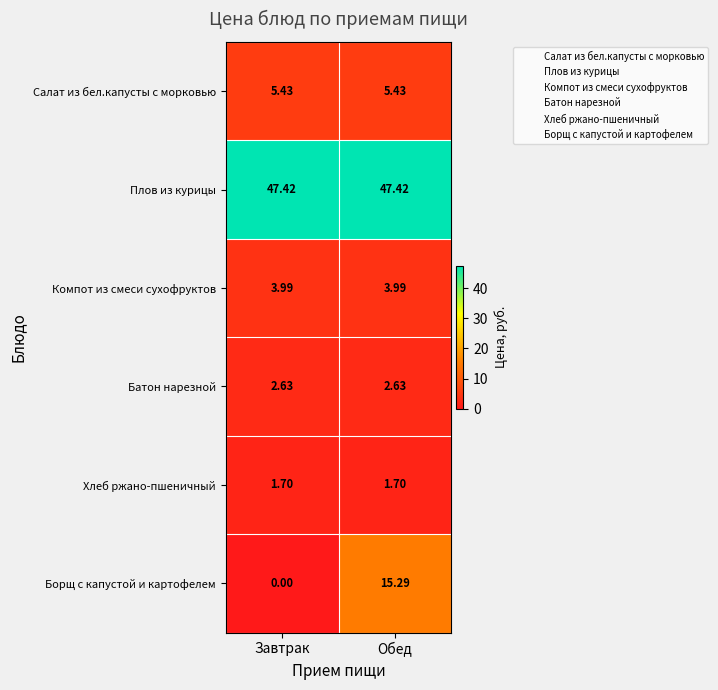

At which category is the sum across all series the highest?

Обед